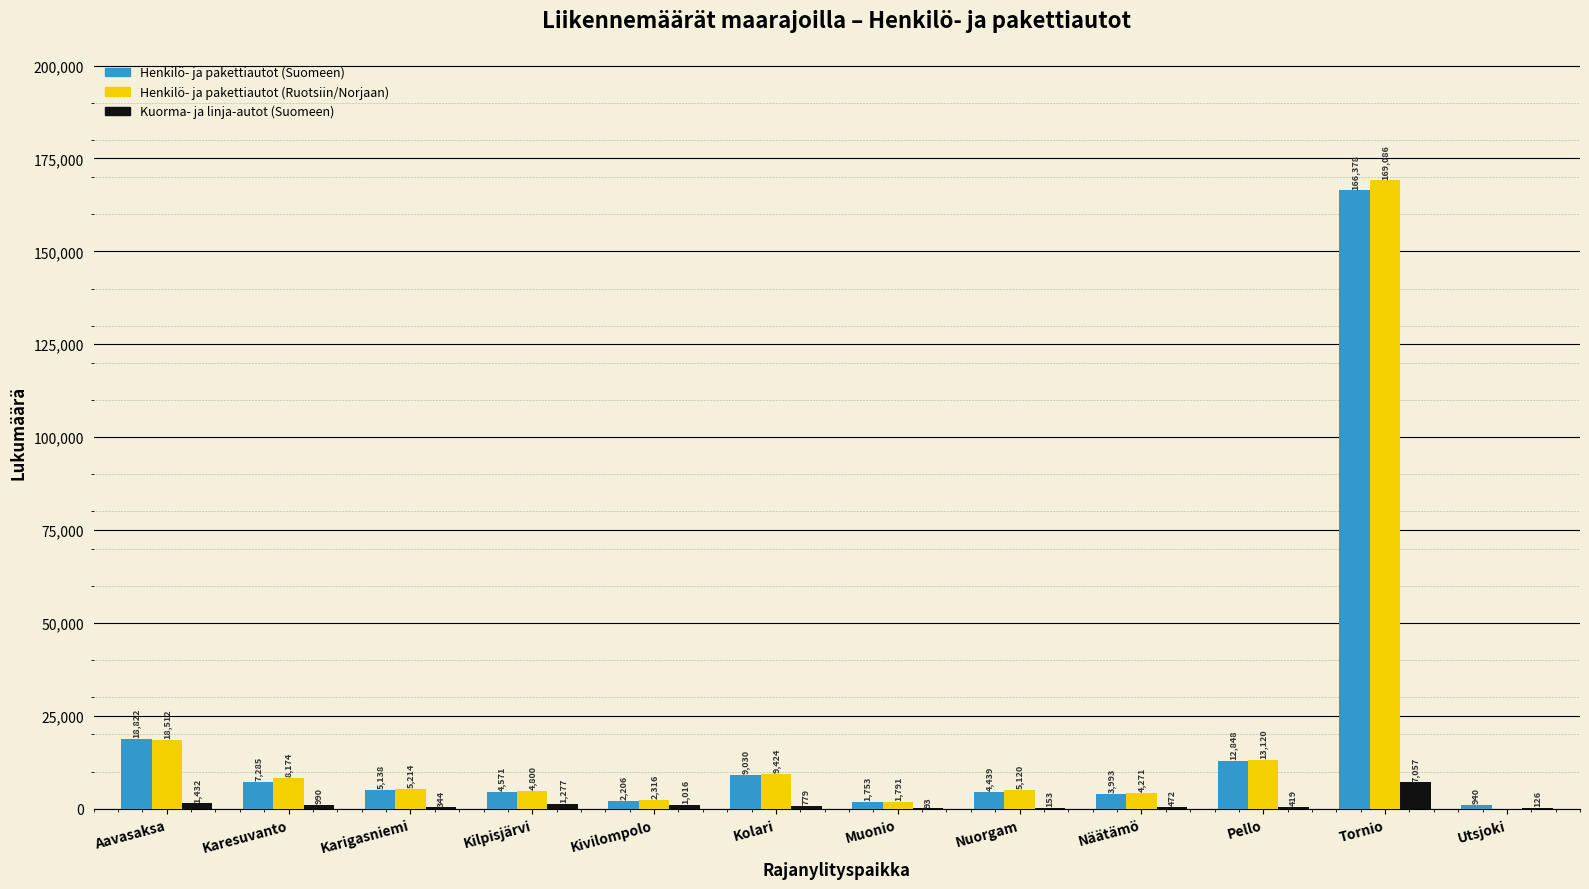

Reading left to right, list all the values displayed in this chart.

Henkilö- ja pakettiautot (Suomeen): Aavasaksa=18822	Karesuvanto=7285	Karigasniemi=5138	Kilpisjärvi=4571	Kivilompolo=2206	Kolari=9030	Muonio=1753	Nuorgam=4439	Näätämö=3993	Pello=12848	Tornio=166378	Utsjoki=940
Henkilö- ja pakettiautot (Ruotsiin/Norjaan): Aavasaksa=18512	Karesuvanto=8174	Karigasniemi=5214	Kilpisjärvi=4800	Kivilompolo=2316	Kolari=9424	Muonio=1791	Nuorgam=5120	Näätämö=4271	Pello=13120	Tornio=169086	Utsjoki=0
Kuorma- ja linja-autot (Suomeen): Aavasaksa=1432	Karesuvanto=990	Karigasniemi=344	Kilpisjärvi=1277	Kivilompolo=1016	Kolari=779	Muonio=93	Nuorgam=153	Näätämö=472	Pello=419	Tornio=7057	Utsjoki=126